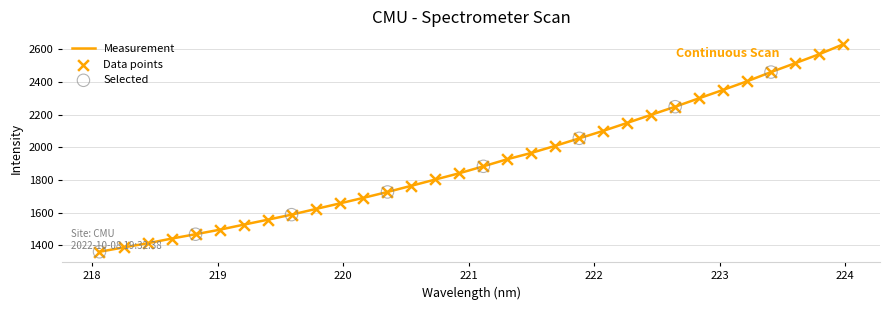

What is the smallest value displayed?

1361.4